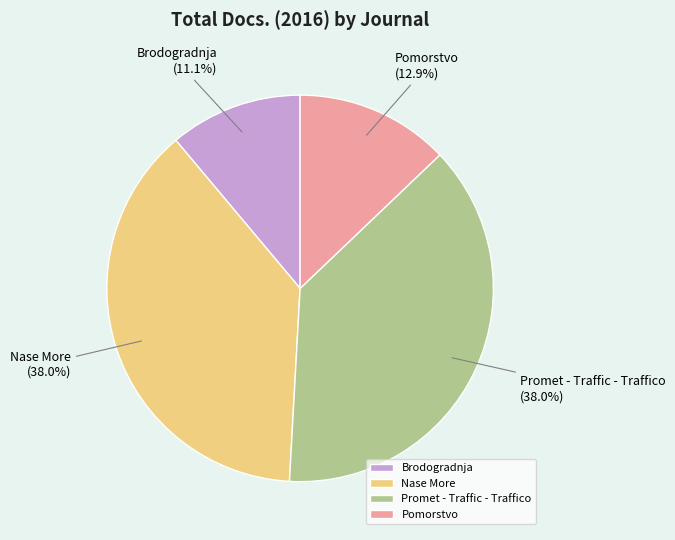

The Brodogradnja slice represents 11% of the pie. True or false?

True